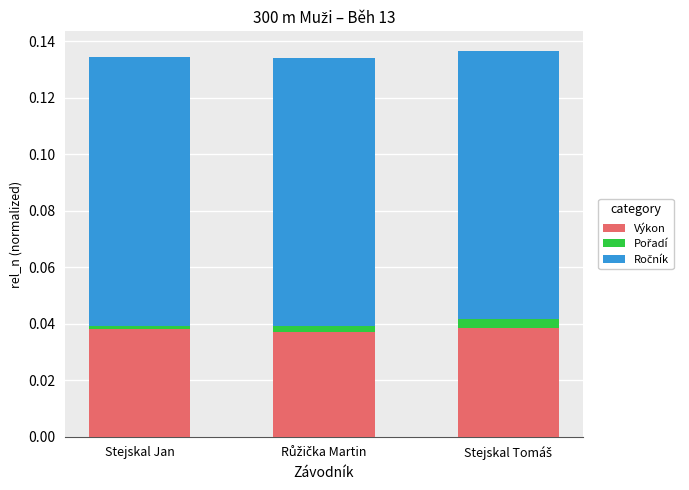

The value of Výkon at Stejskal Jan is 0.0. True or false?

True